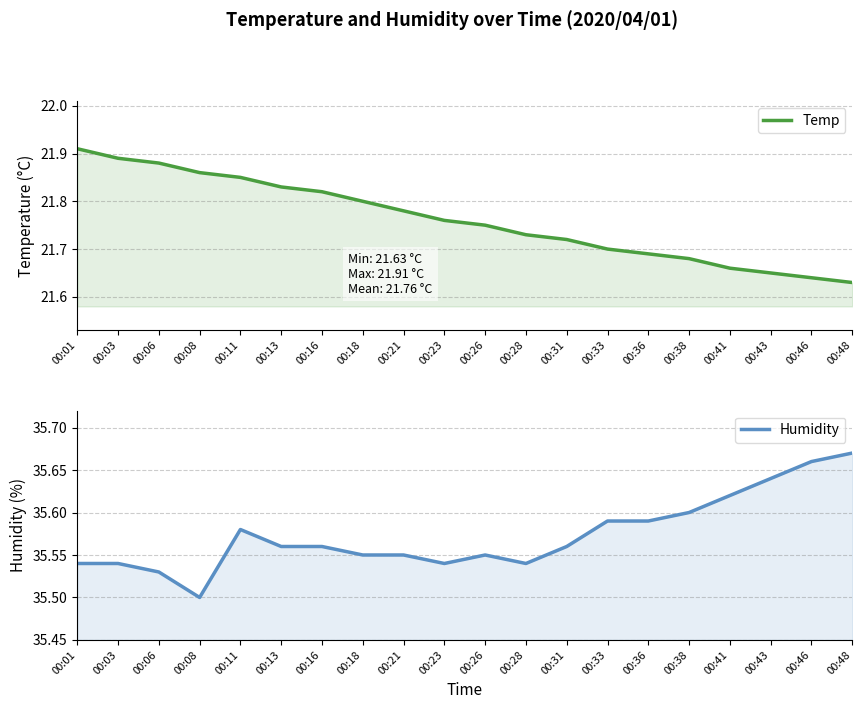

Reading left to right, extract all data points from this chart.

Temp: 21.9	21.9	21.9	21.9	21.9	21.8	21.8	21.8	21.8	21.8	21.8	21.7	21.7	21.7	21.7	21.7	21.7	21.6	21.6	21.6
Humidity: 35.5	35.5	35.5	35.5	35.6	35.6	35.6	35.5	35.5	35.5	35.5	35.5	35.6	35.6	35.6	35.6	35.6	35.6	35.7	35.7